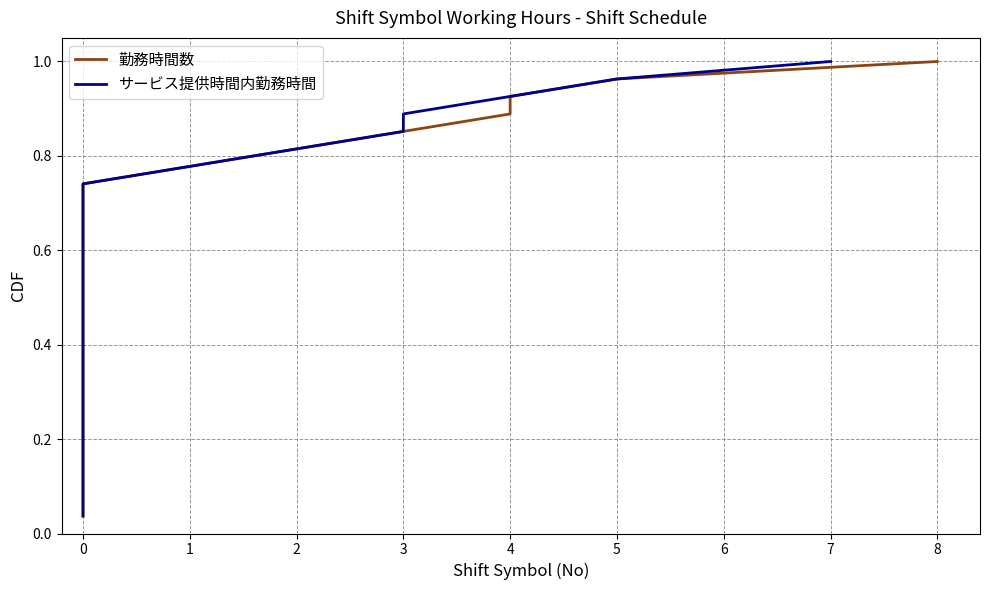

Which series has the largest total across all categories?

勤務時間数